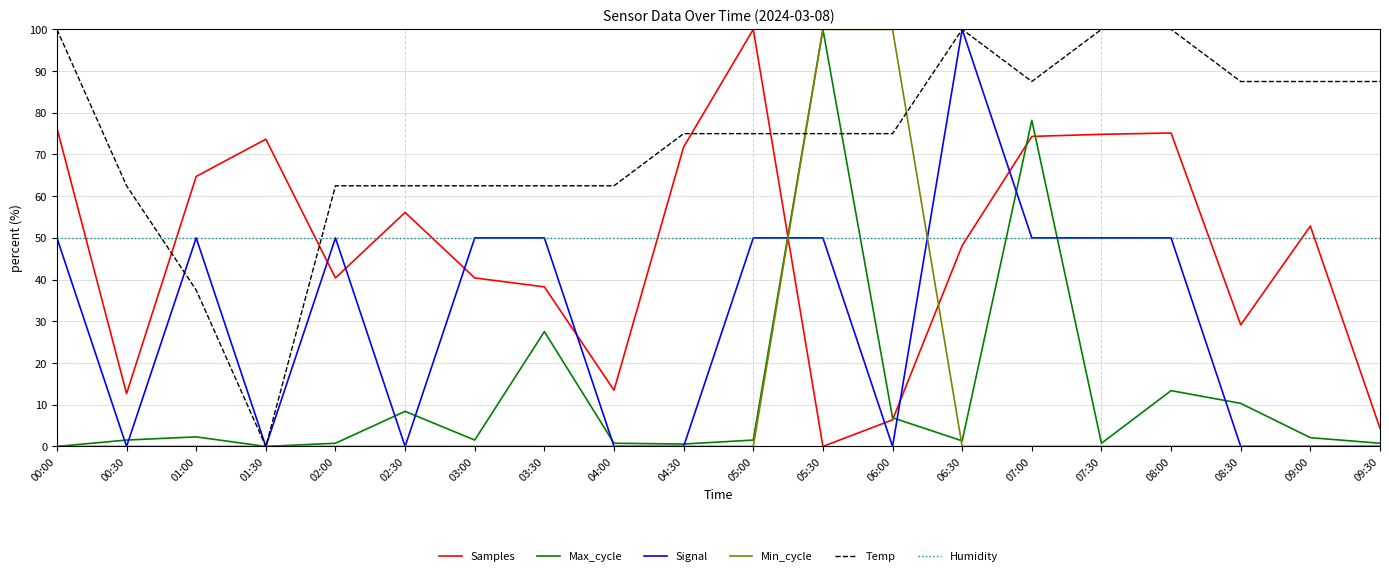

Is the value of Max_cycle at 05:30 greater than the value of Temp at 04:00?

Yes